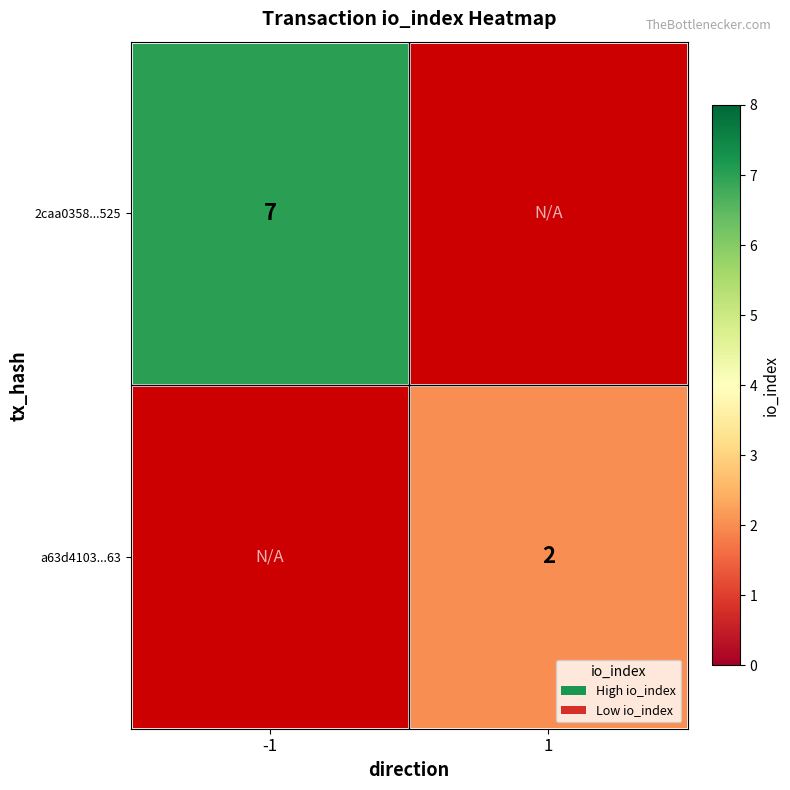

True or false: a63d4103...63 has a value of 2 at 1.

True